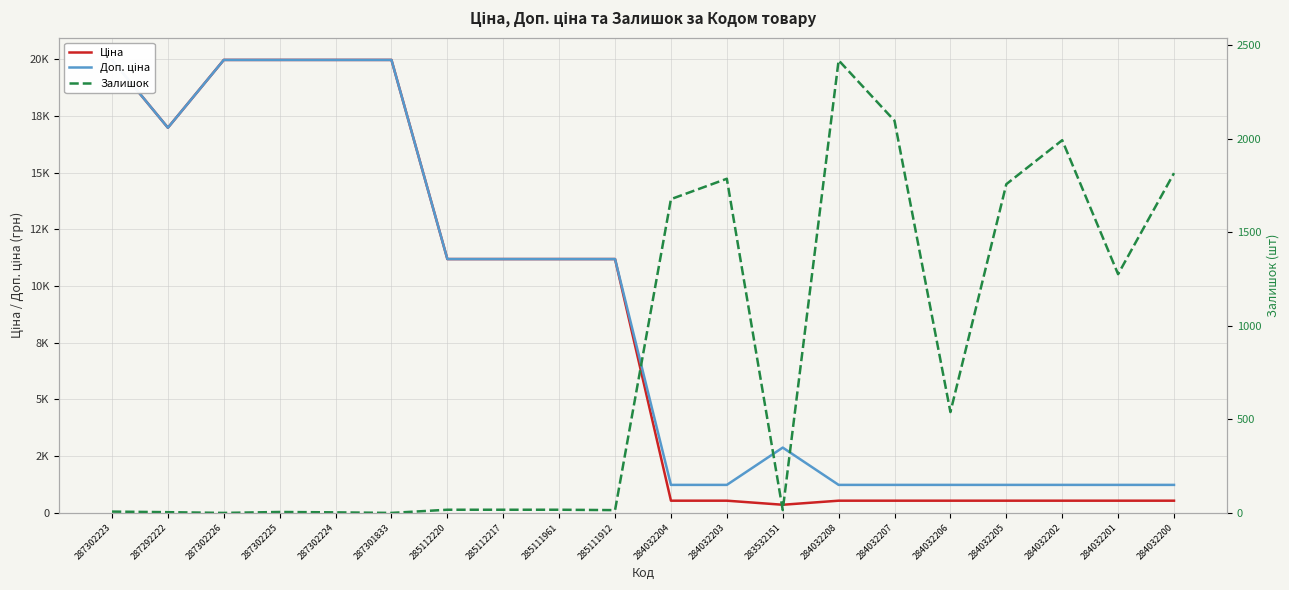

What is the average value of the Залишок series?

772.9